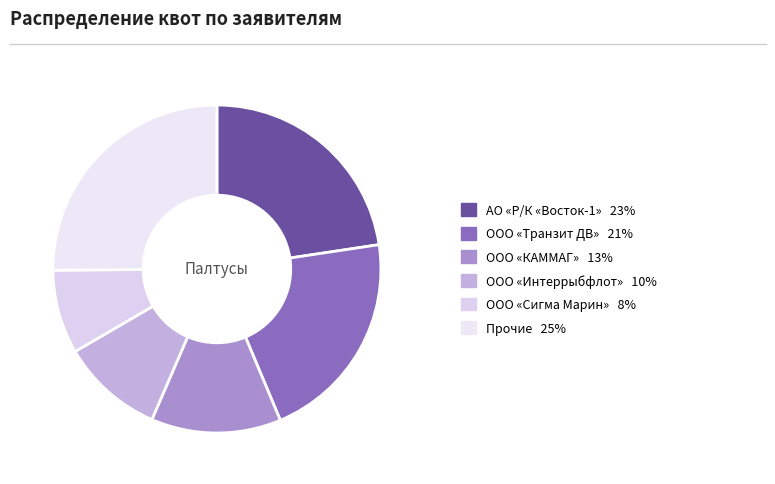

How many slices are in this pie chart?

6